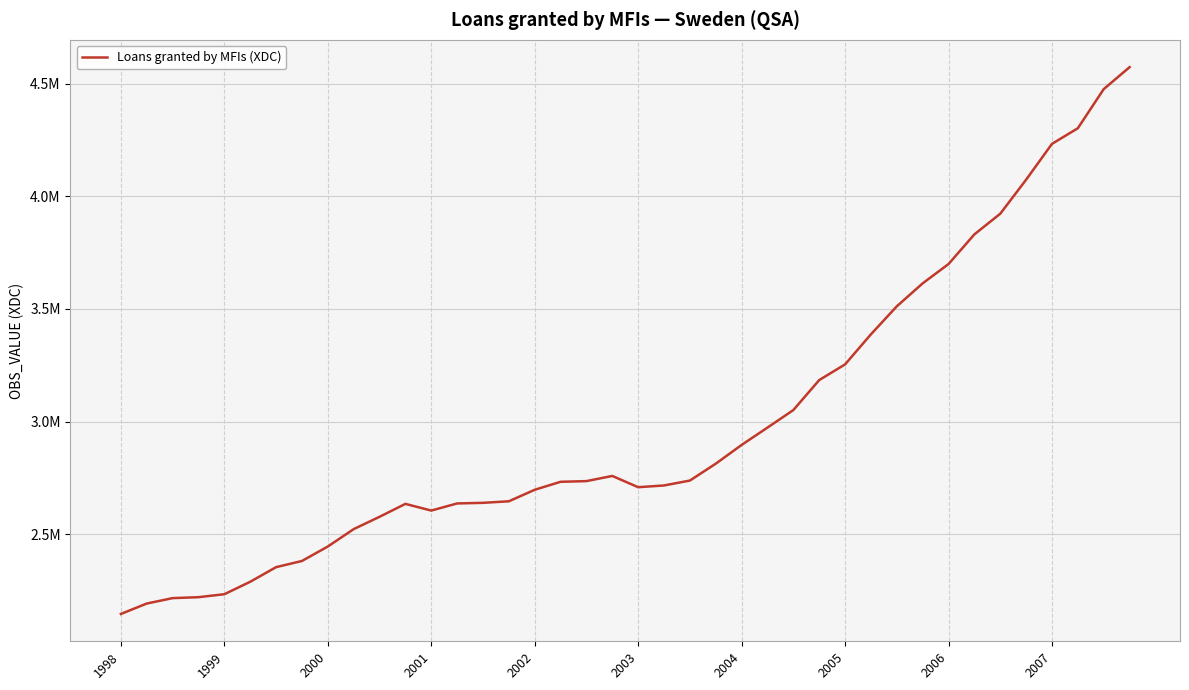

Is this an area chart (filled region under the line)?

No